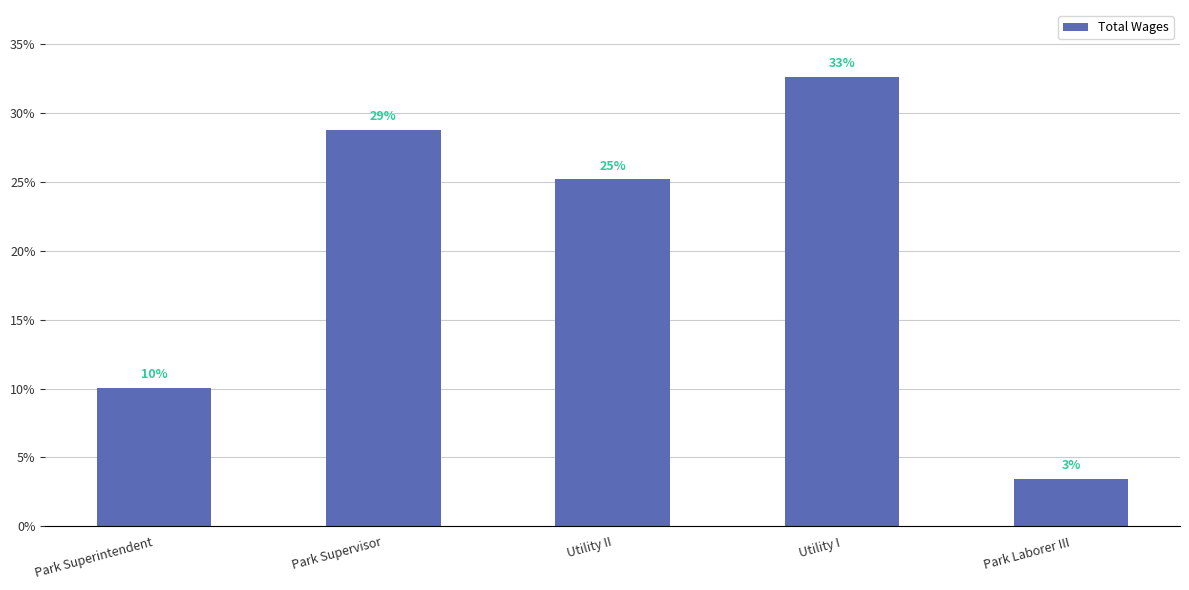

How many bars are there in total?

5